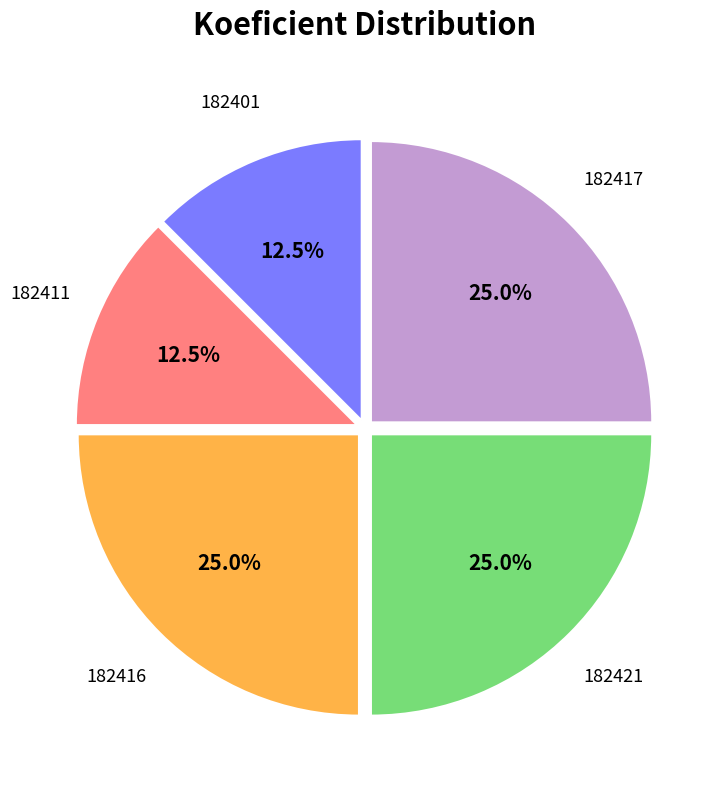

Does any single category account for the majority?

No